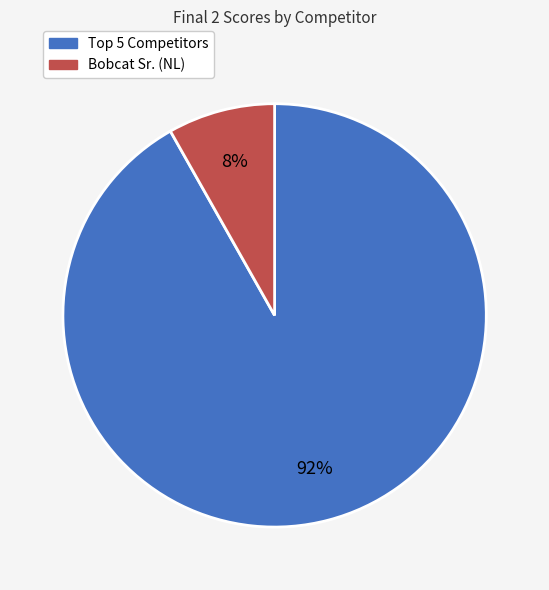

To the nearest percent, what is the difference between the largest and smallest slice percentages?

84%